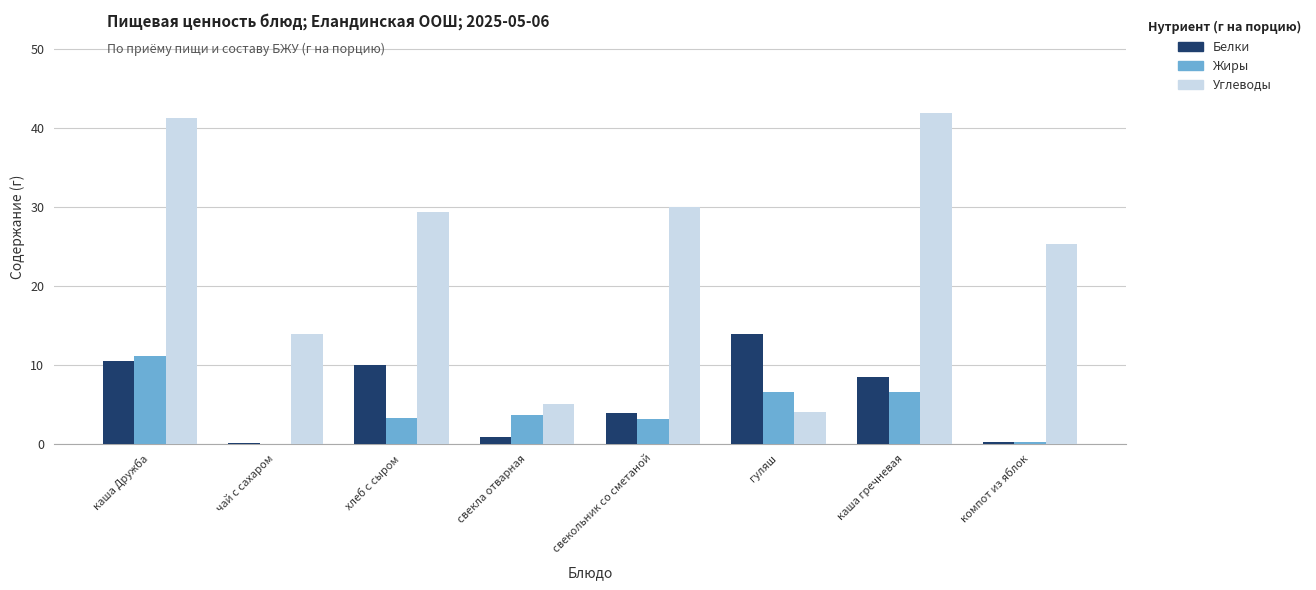

Between каша Дружба and свекольник со сметаной, which series saw the biggest shift?

Углеводы